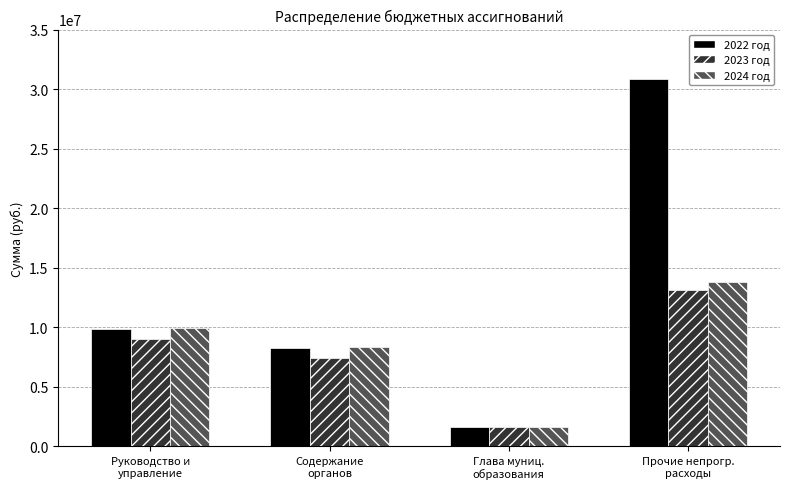

What is the maximum value shown in the chart?

30838863.8